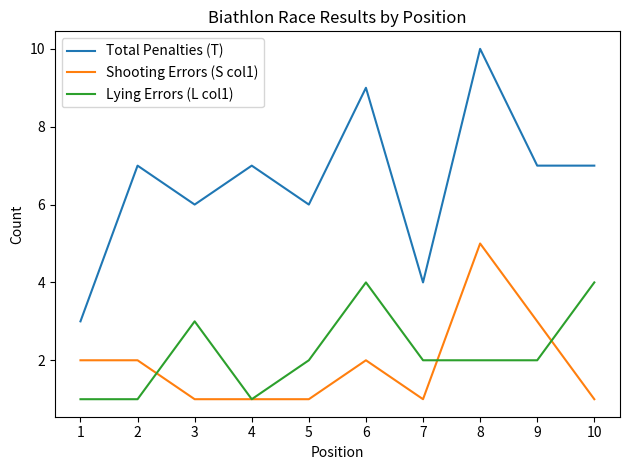

At which category is the sum across all series the highest?

8